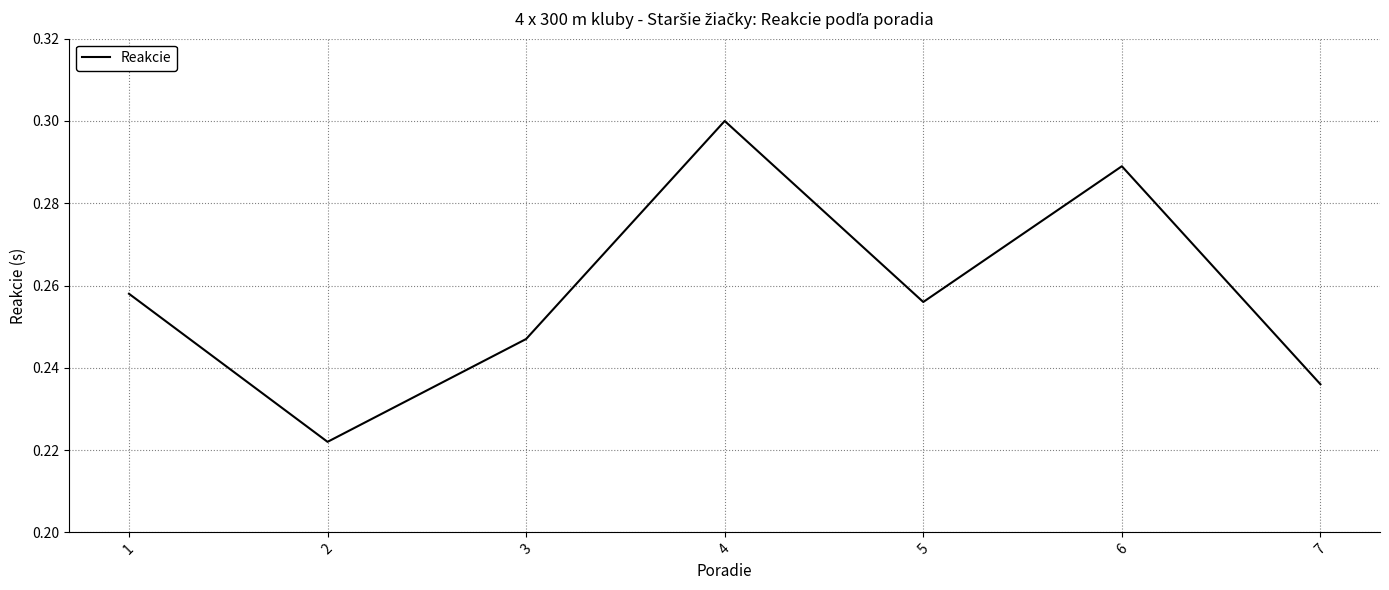

How many distinct data groups are displayed?

1